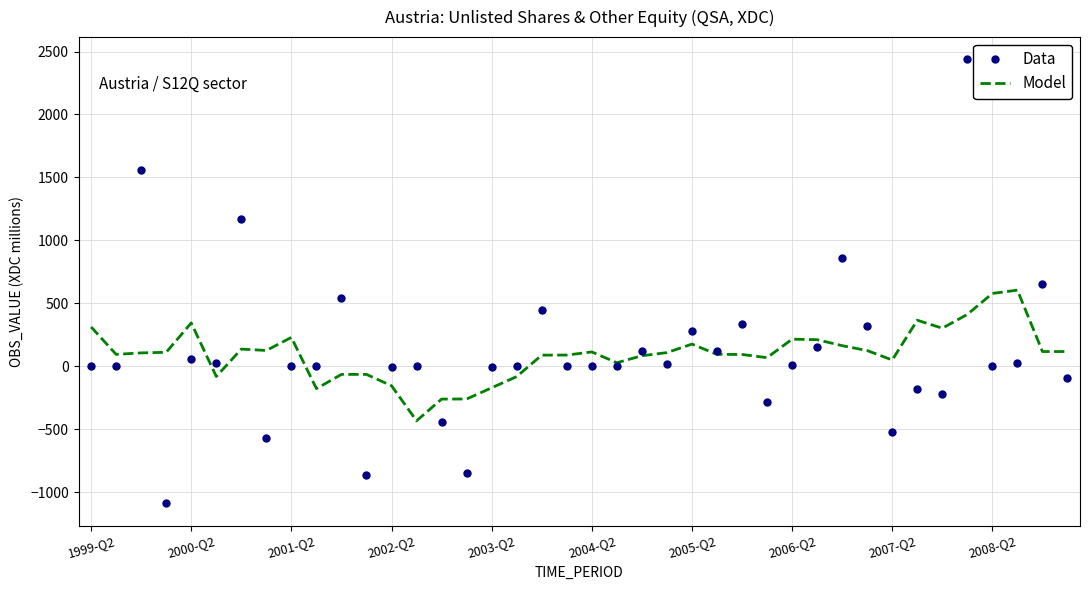

What is the maximum value shown in the chart?

2438.0